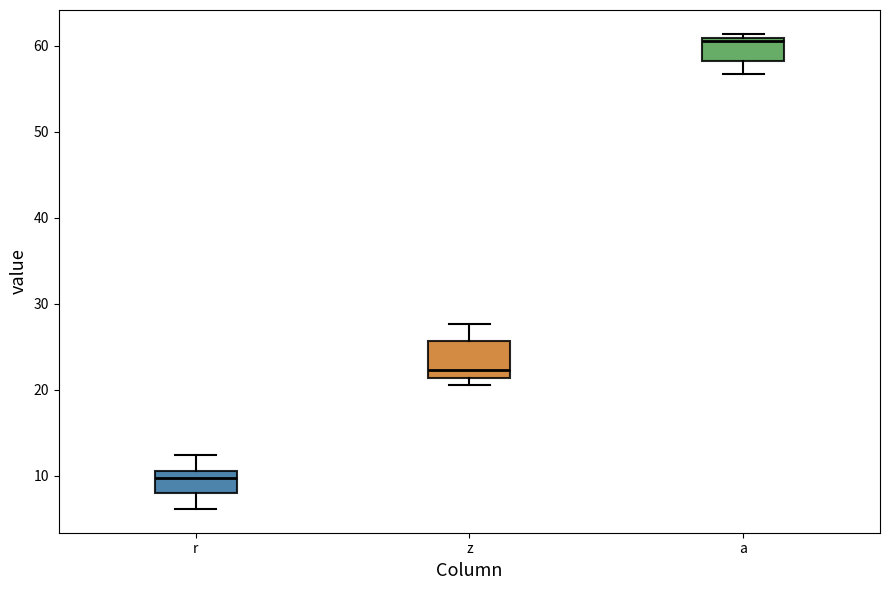

Which box has the lowest median line?

r